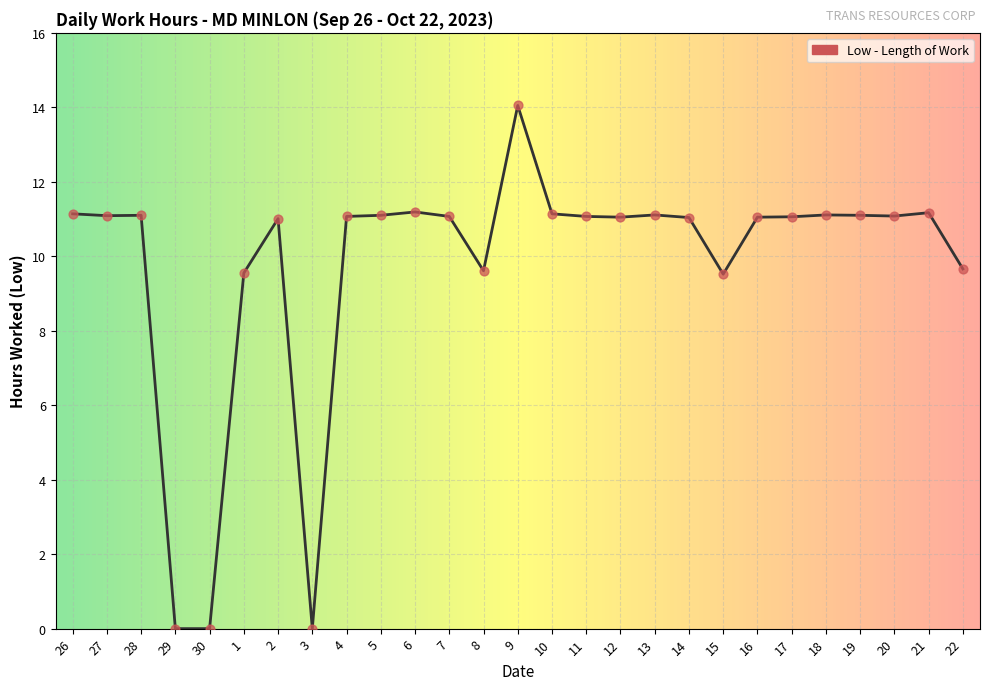

What is the change in value from 2 to 4?

+0.1